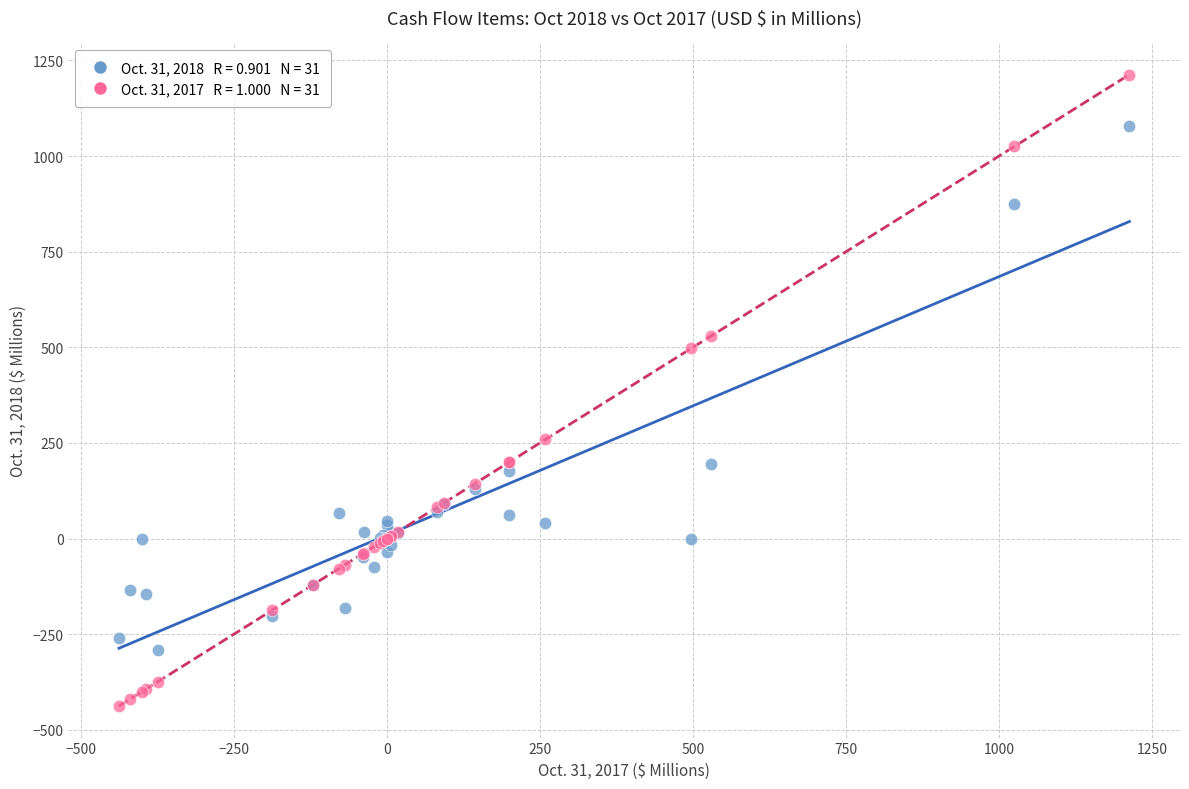

Across all series, what Y value is closest to 387?

496.9